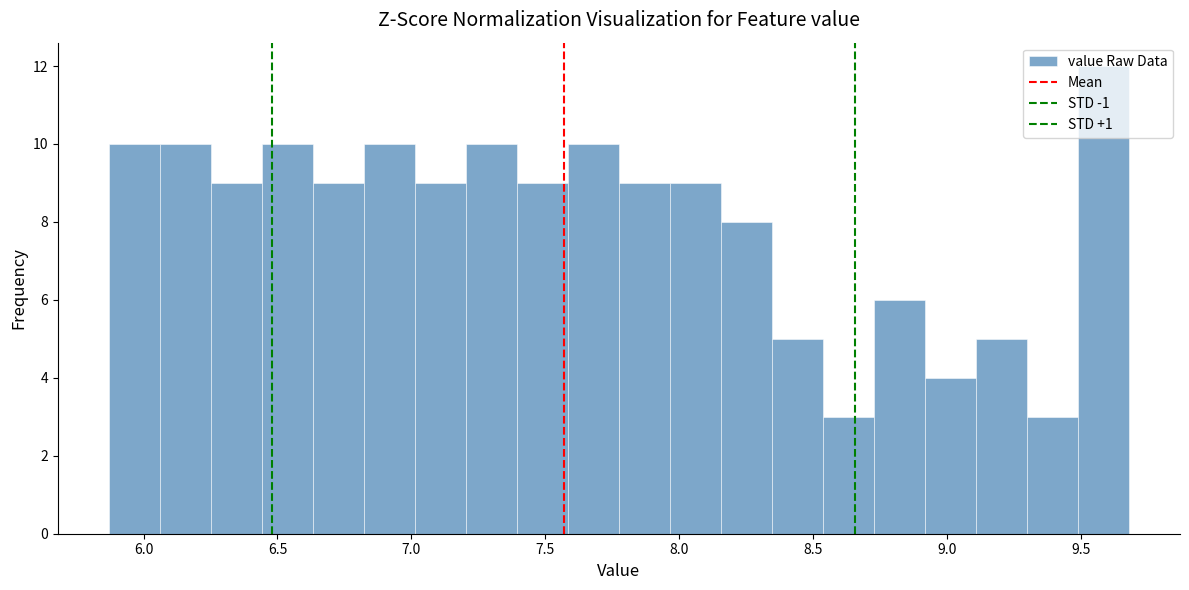

Around what value on the x-axis is the tallest bar? Give the approximate position of its centre, as read against the axis.

9.60